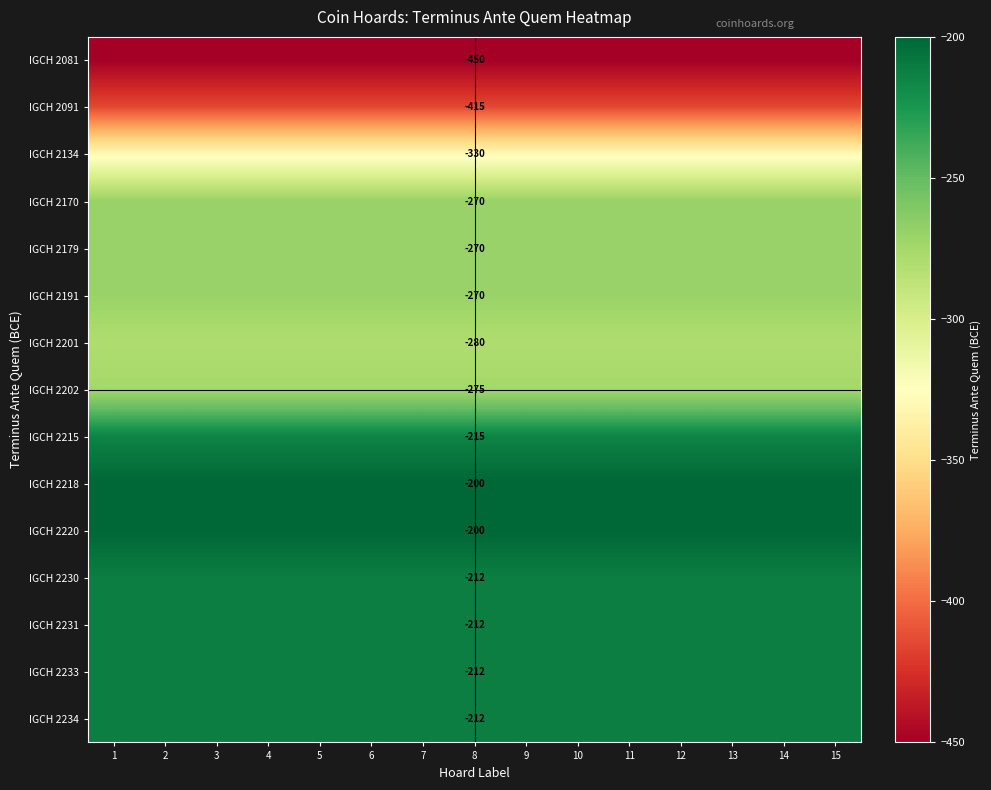

Rank the series at 9 from highest to lowest value.

IGCH 2218, IGCH 2220, IGCH 2230, IGCH 2231, IGCH 2233, IGCH 2234, IGCH 2215, IGCH 2170, IGCH 2179, IGCH 2191, IGCH 2202, IGCH 2201, IGCH 2134, IGCH 2091, IGCH 2081